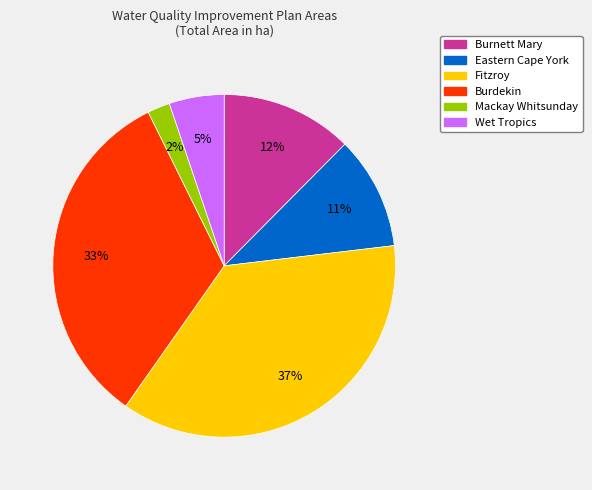

Which slice is the smallest?

Mackay Whitsunday